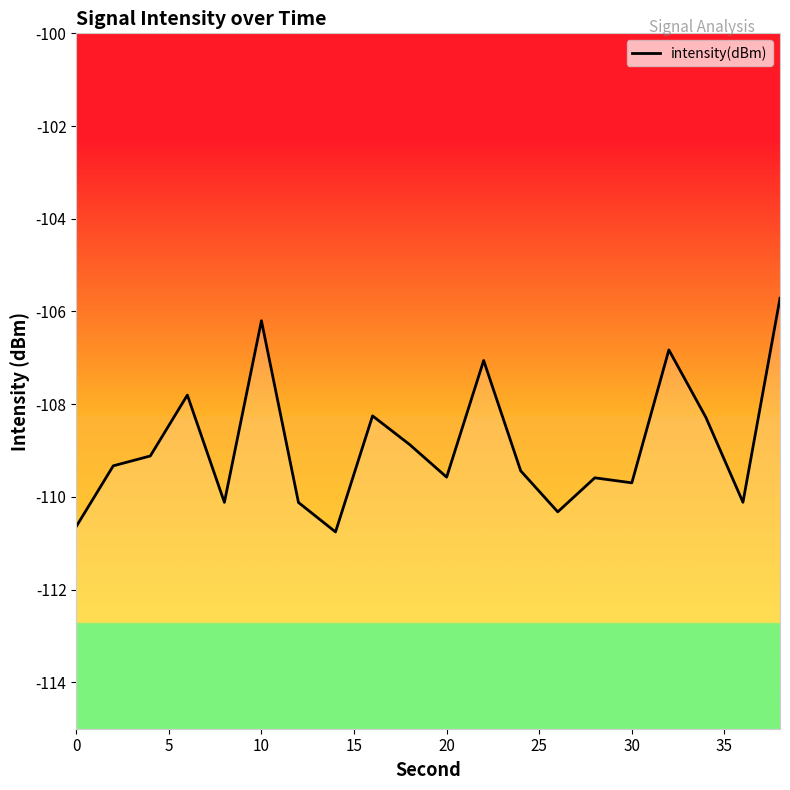

What is the minimum value shown in the chart?

-110.8